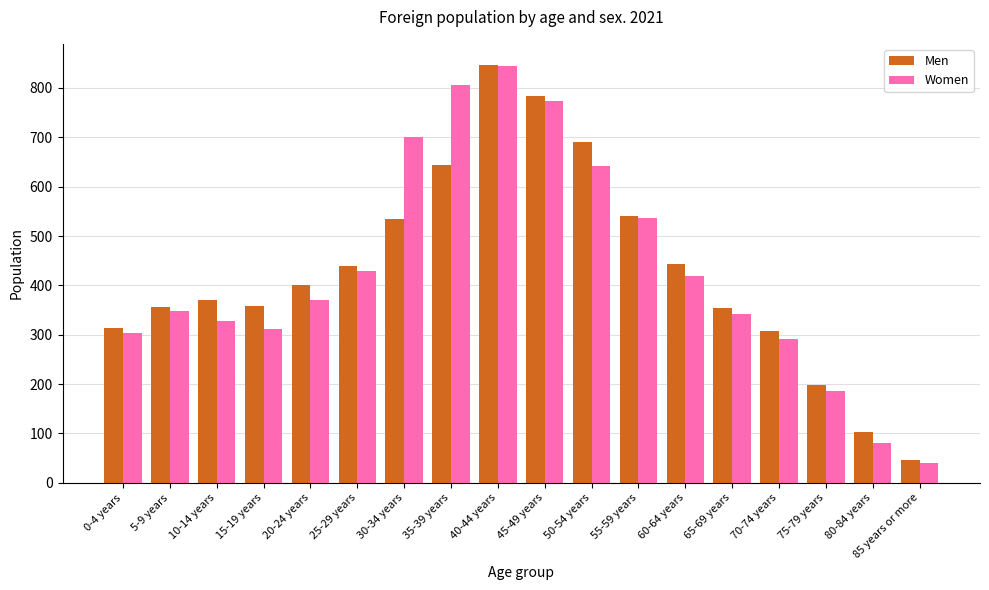

What is the difference between the Women values at 75-79 years and 5-9 years?

163